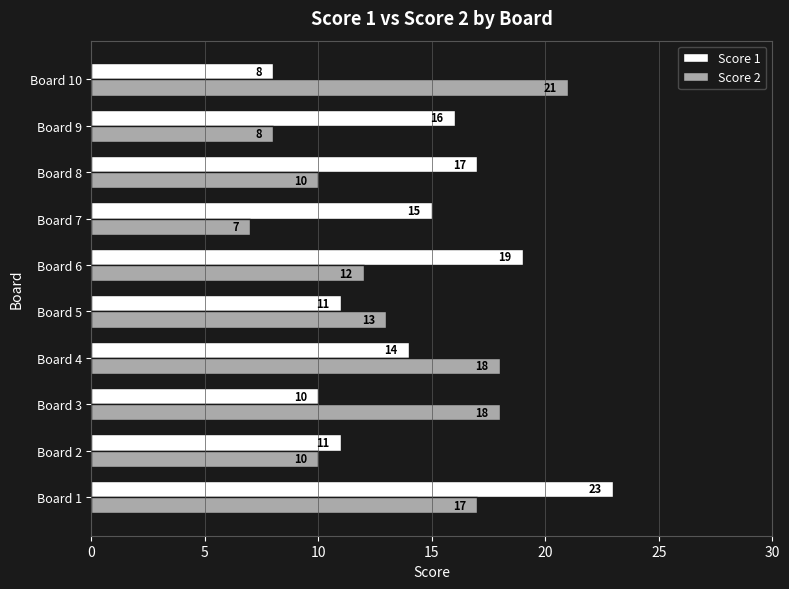

Which series has the largest range (max minus min)?

Score 1